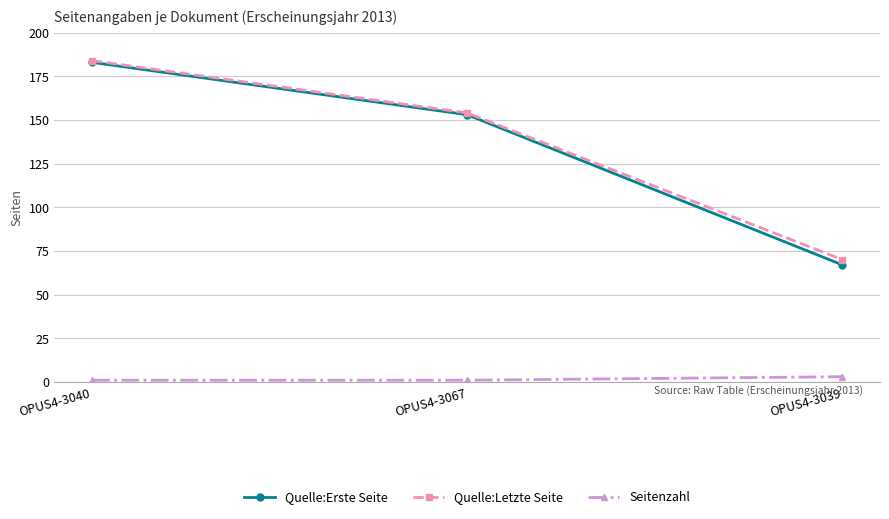

What position from the left is OPUS4-3039?

3